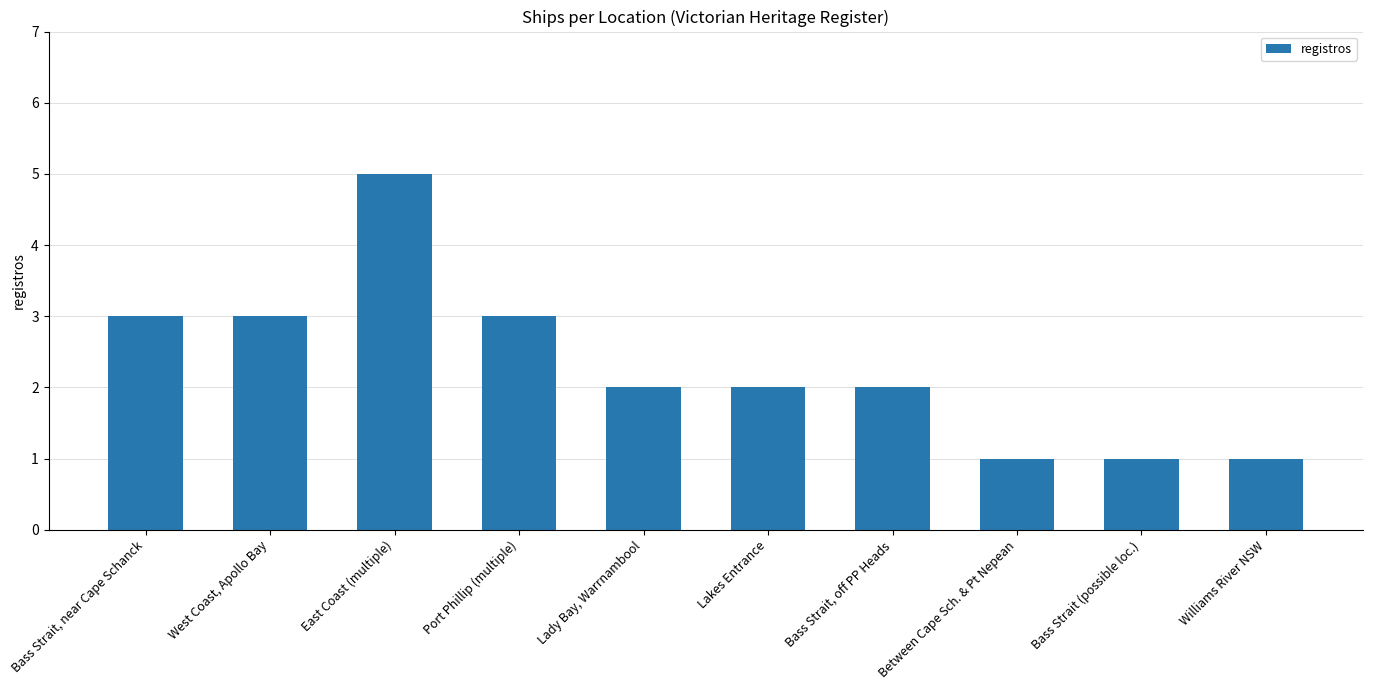

What position from the left is Bass Strait (possible loc.)?

9